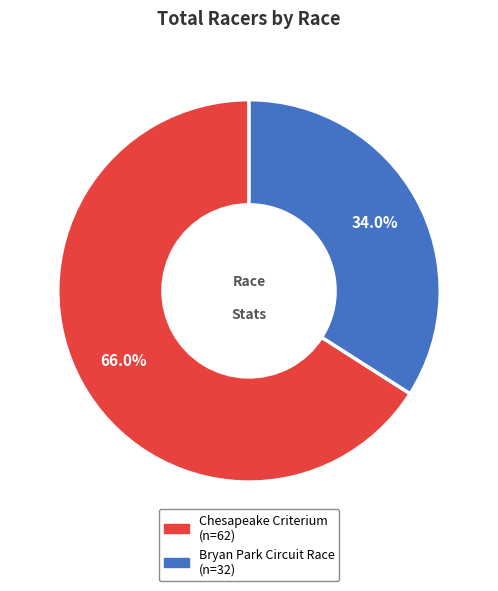

To the nearest percent, what is the difference between the Bryan Park Circuit Race and Chesapeake Criterium slice percentages?

32%